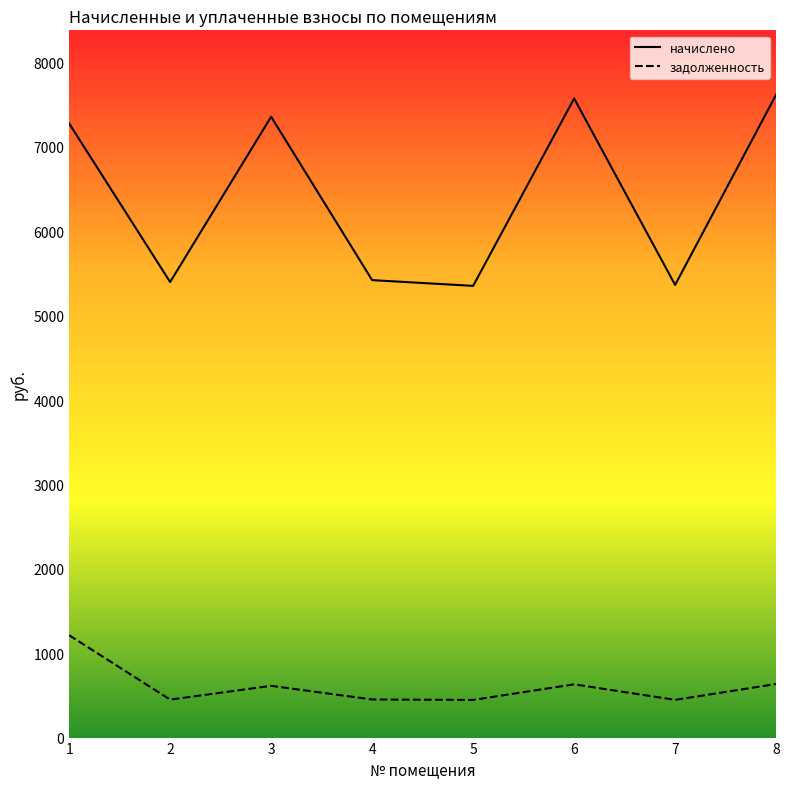

How many values in the задолженность series are below 613?

4